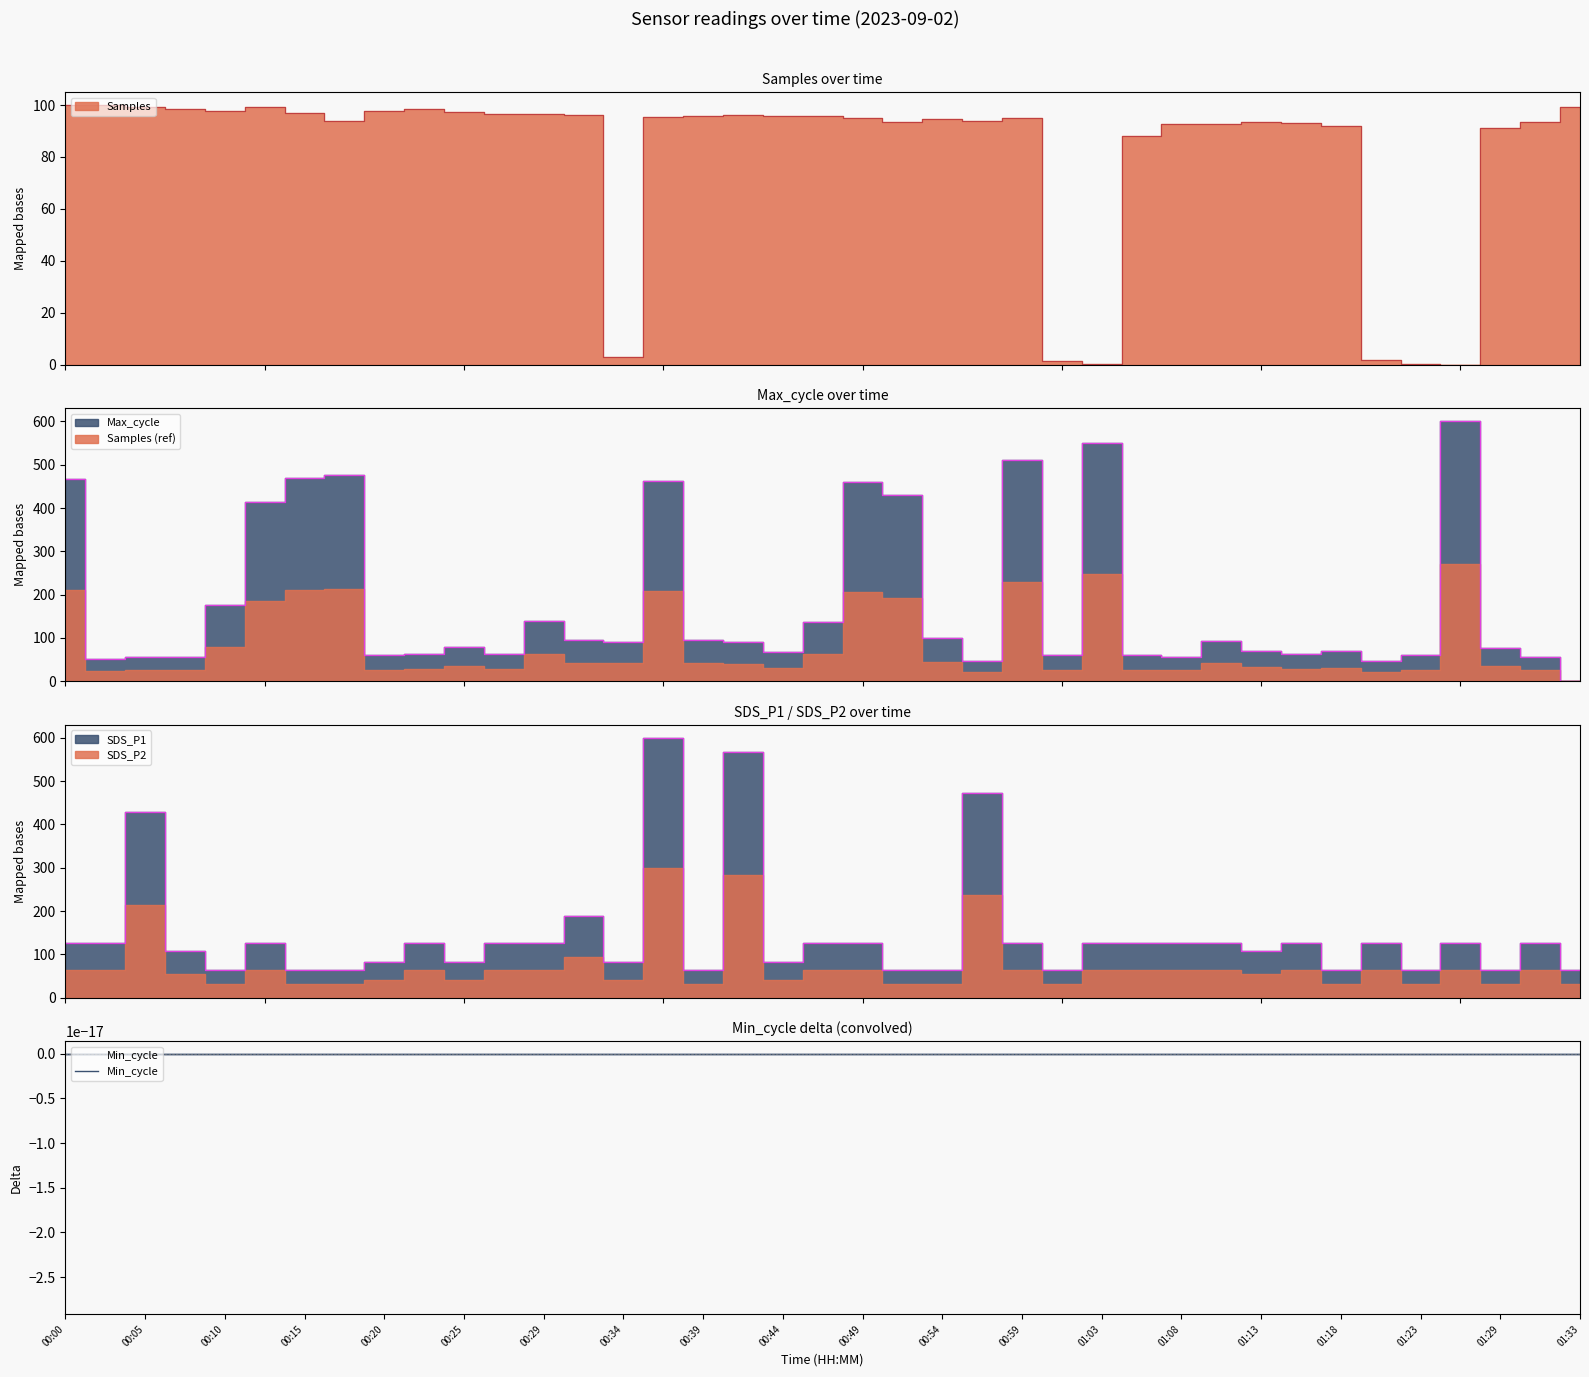

In Max_cycle, how many points are higher than both neighbors (excluding endpoints)?

10